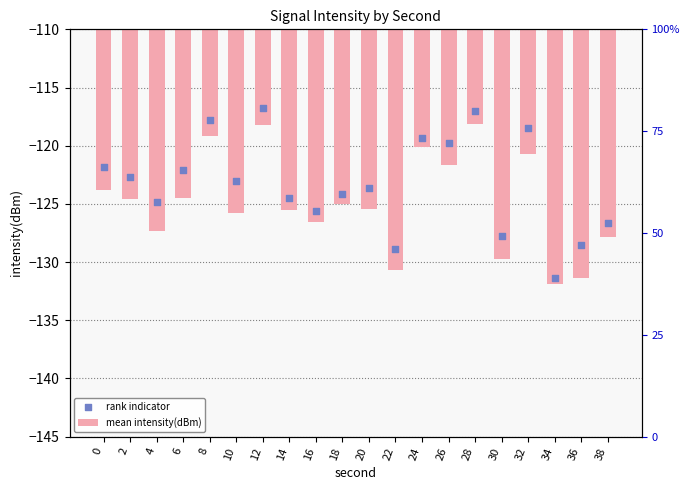

What is the total value across all series at 34?

-263.3